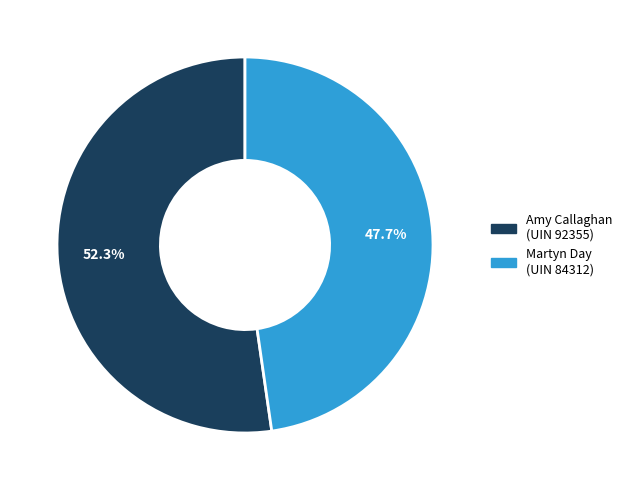

Is there any slice that represents more than half of the pie?

Yes